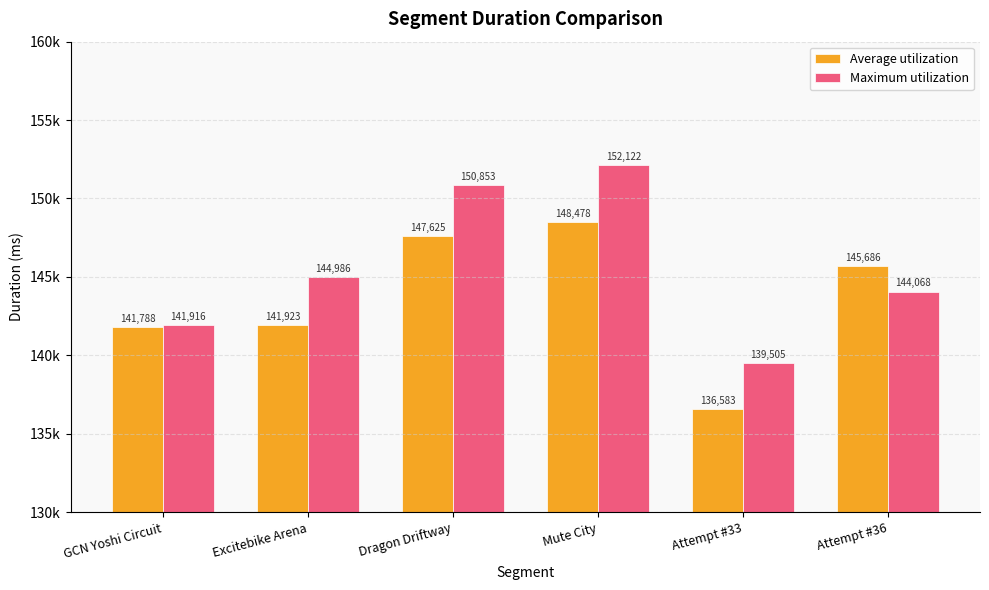

Rank the series by their maximum value, from lowest to highest.

Average utilization, Maximum utilization